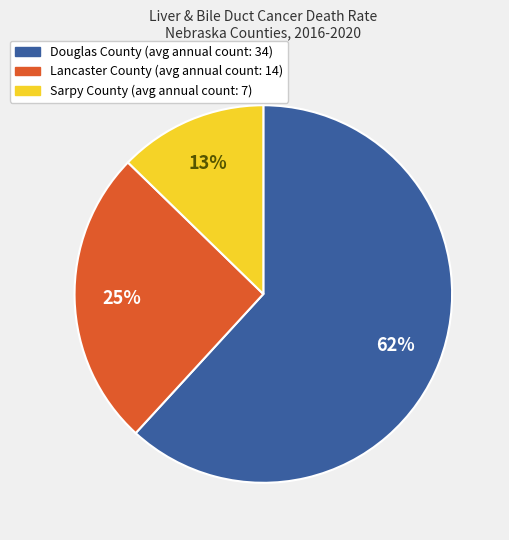

To the nearest percent, what is the average slice percentage?

33%